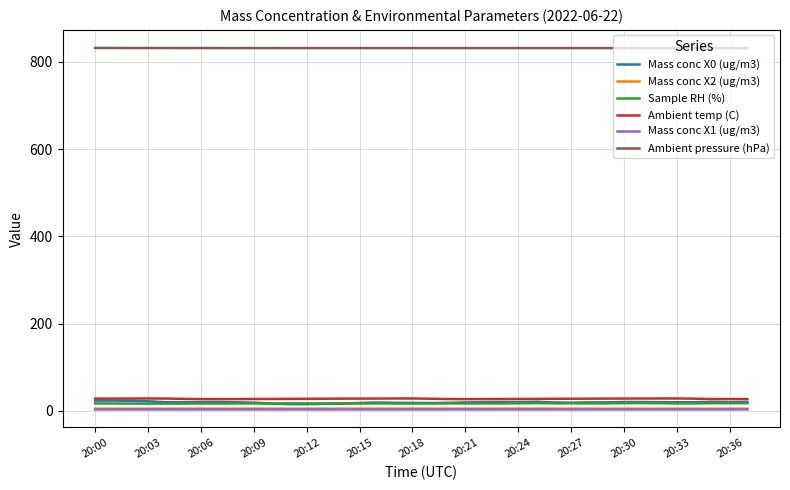

Which series has the largest total across all categories?

Ambient pressure (hPa)